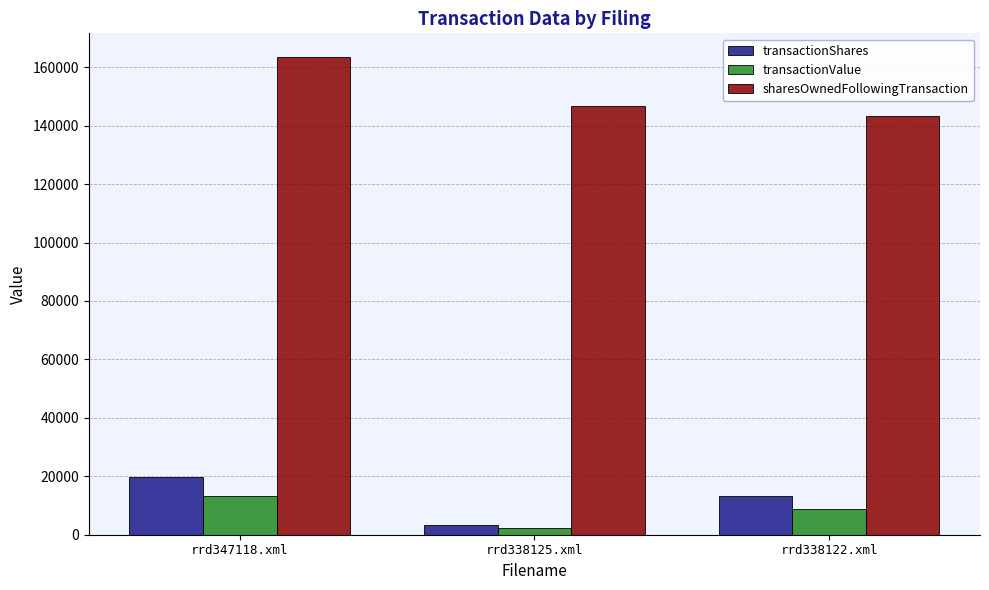

Is the value of sharesOwnedFollowingTransaction at rrd338122.xml greater than the value of transactionShares at rrd347118.xml?

Yes